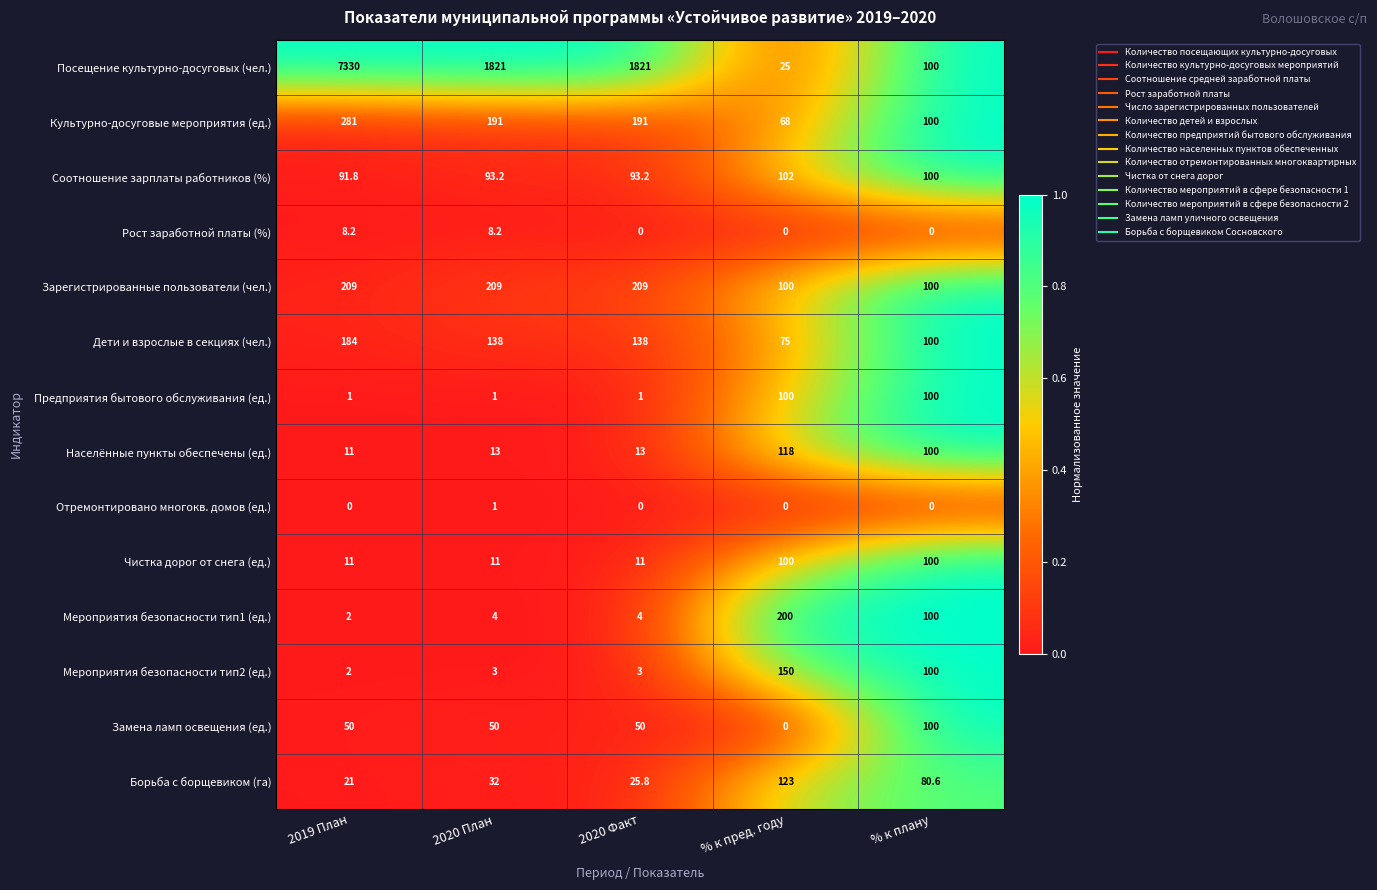

Where is Мероприятия безопасности тип1 (ед.) nearest to the value 101?

% к плану